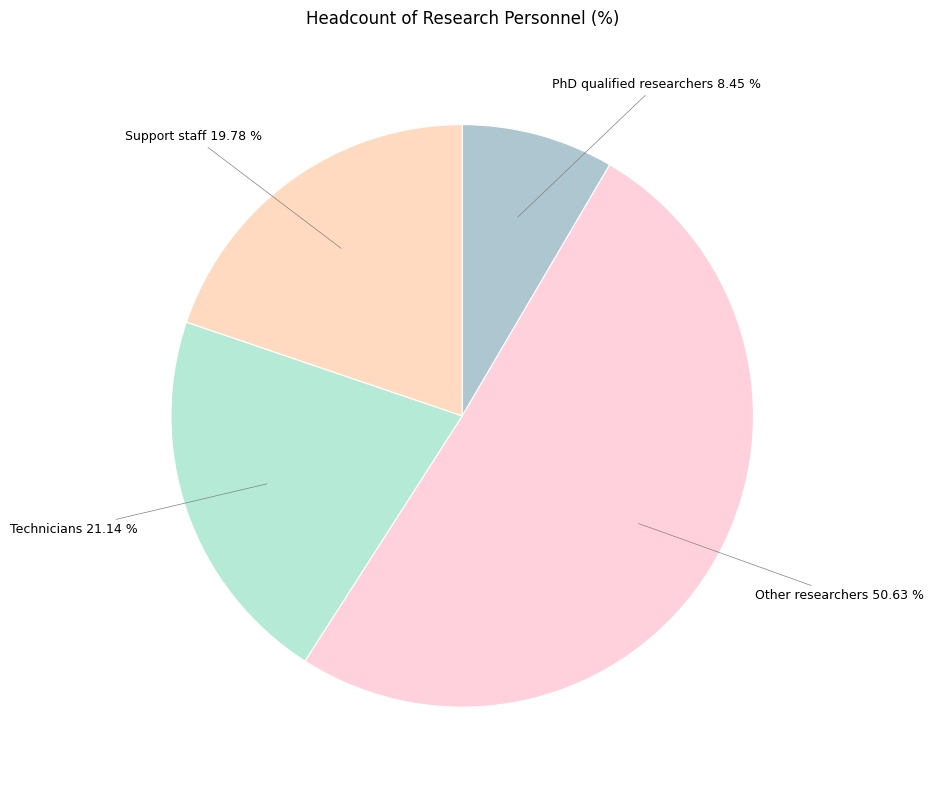

What percentage is NOT represented by Other researchers?

49.4%